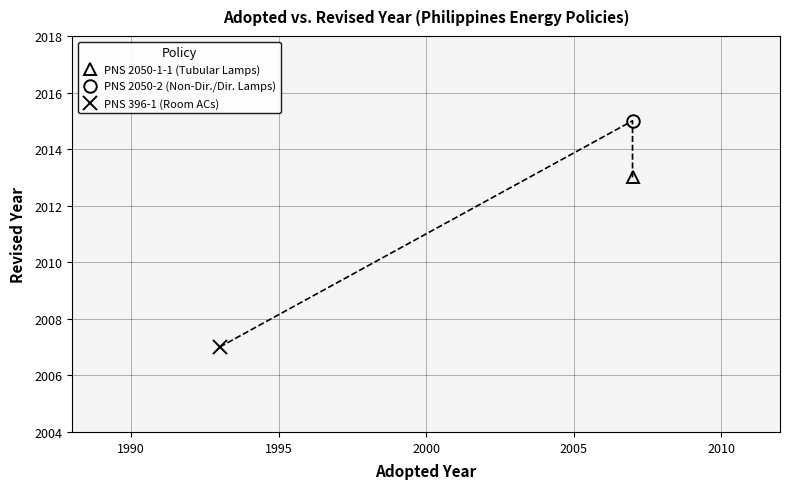

What is the difference between the maximum and minimum values?

8